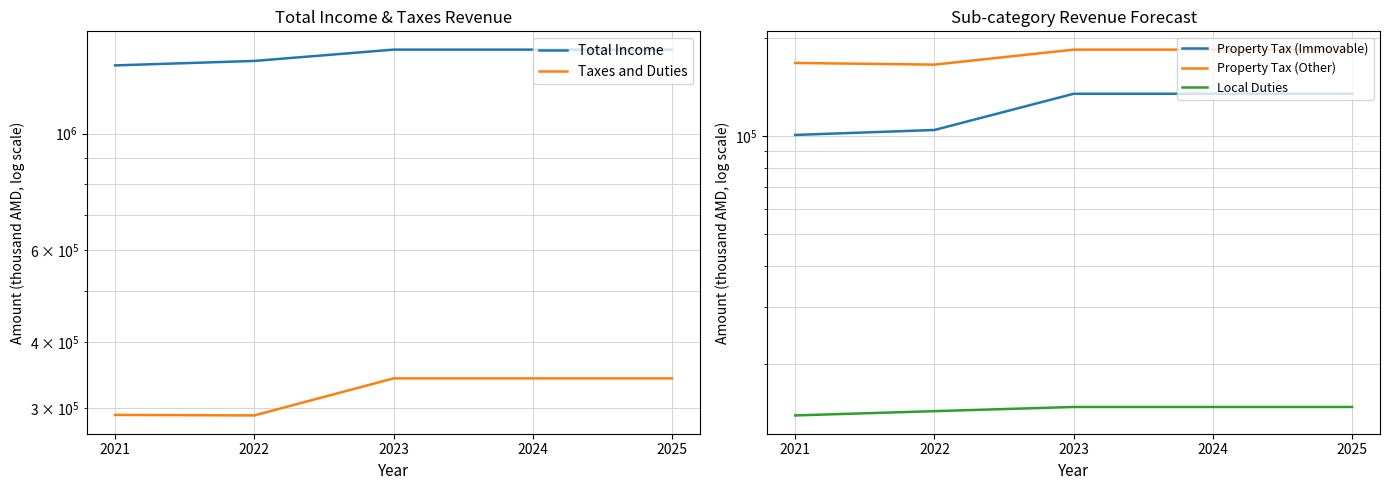

The Property Tax (Other) series shows 113311.6 at 2022. True or false?

False